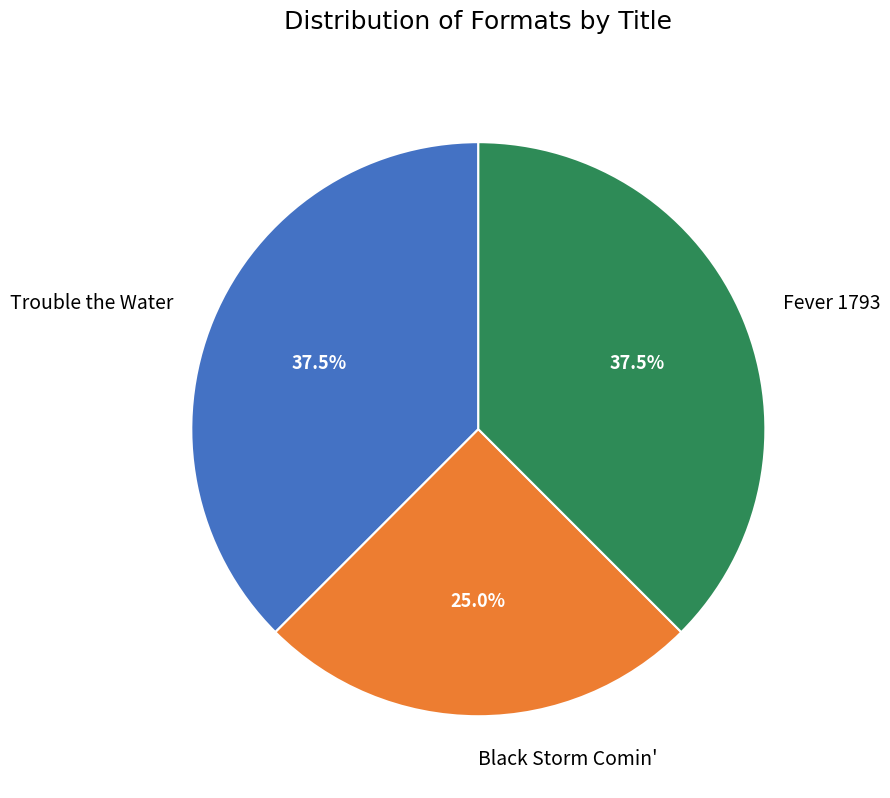

Which category has the smallest portion of the pie?

Black Storm Comin'